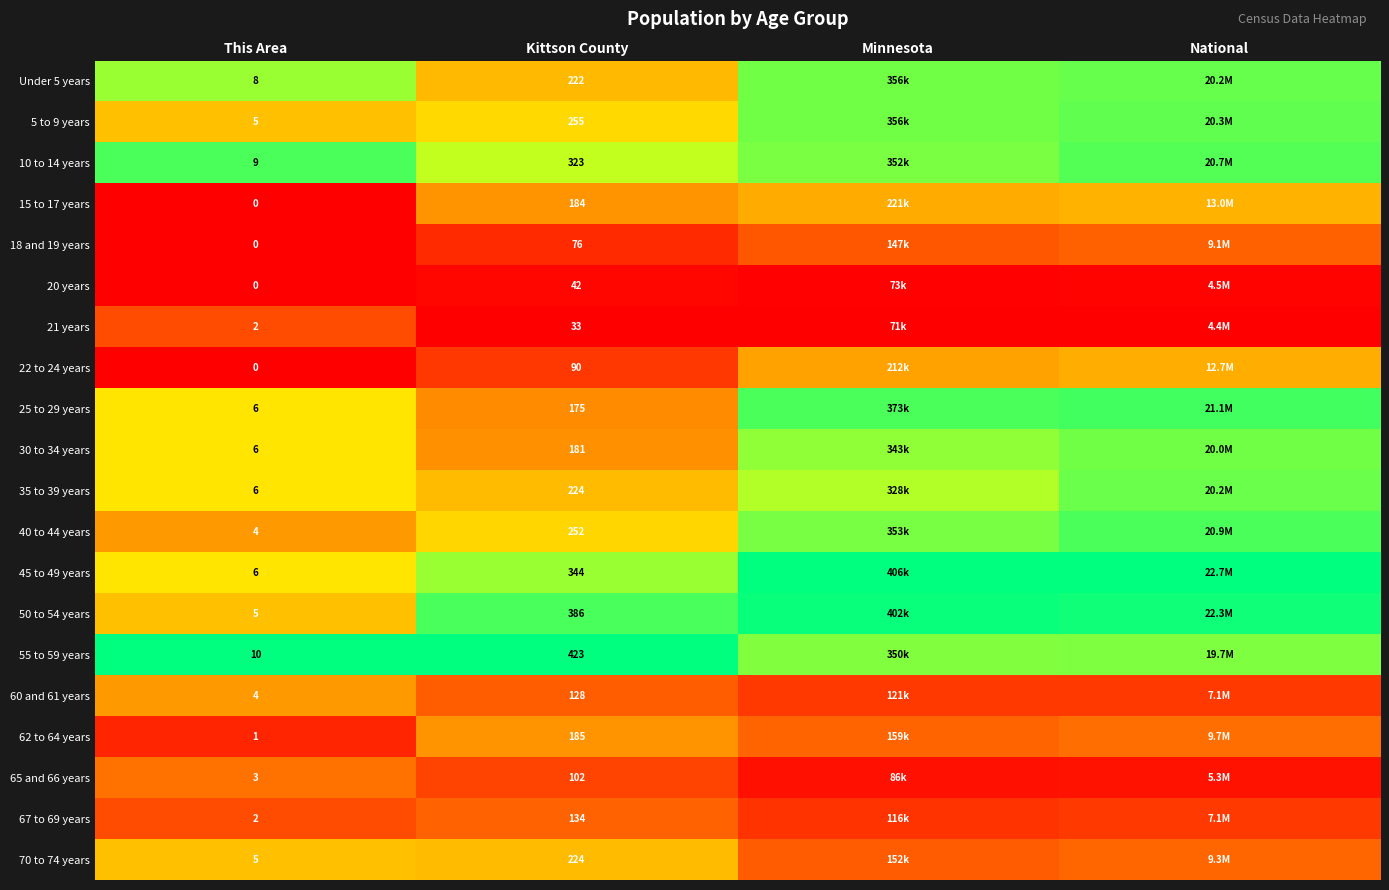

Is the value of 30 to 34 years at Kittson County greater than the value of 22 to 24 years at This Area?

Yes